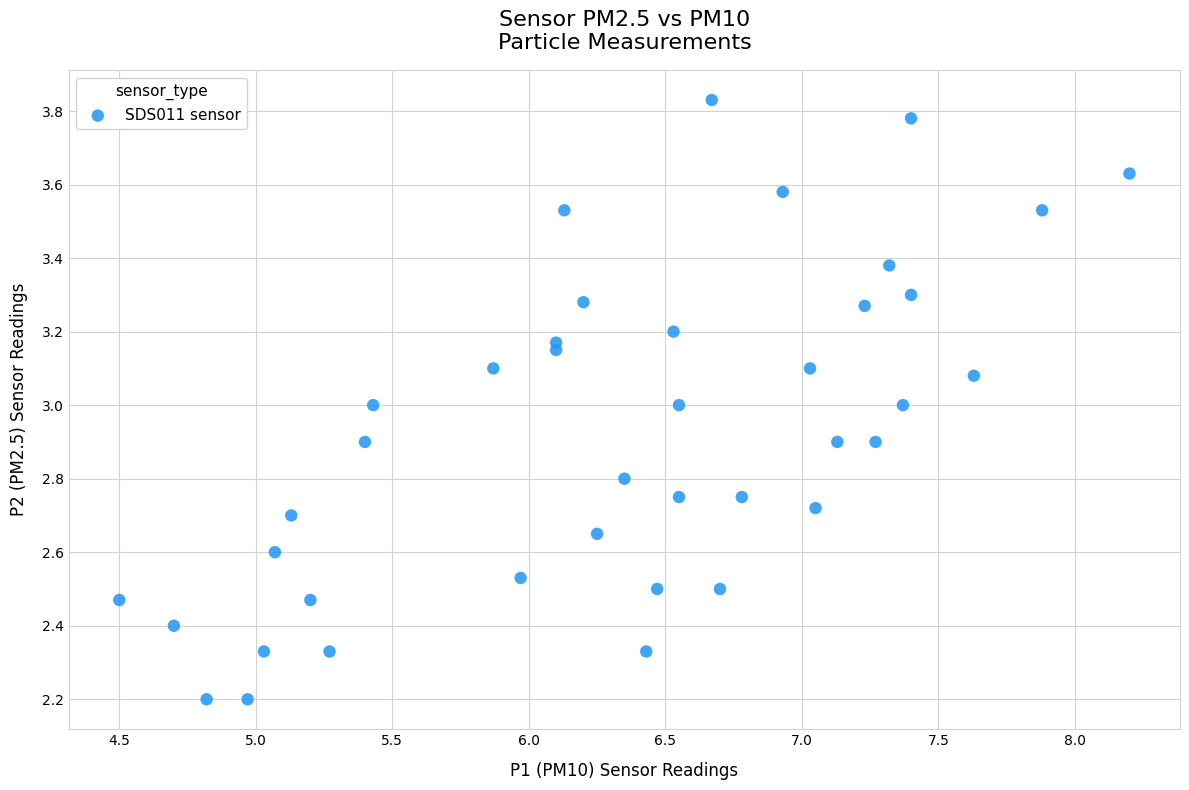

What is the range of X values (max minus min)?

3.7